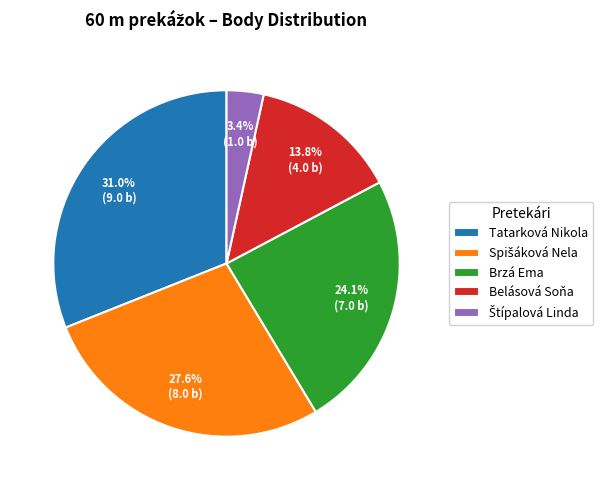

What portion of the pie excludes Tatarková Nikola?

69.0%